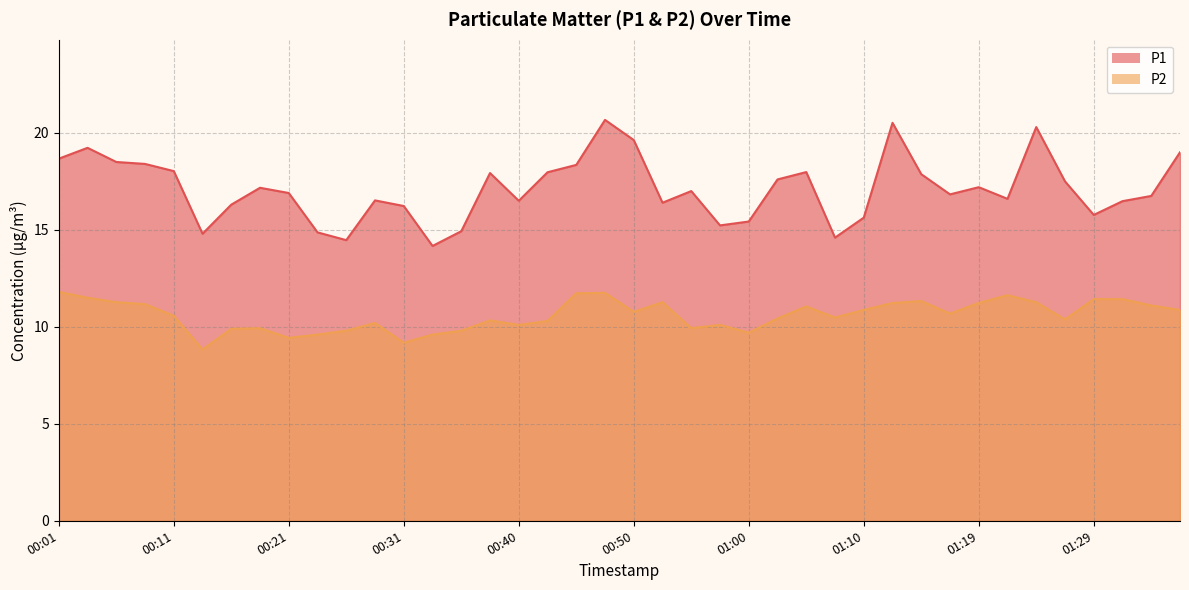

Rank the categories by P1 value from highest to lowest.

00:48, 01:12, 01:24, 00:50, 00:04, 01:36, 00:01, 00:06, 00:09, 00:45, 00:11, 01:05, 00:43, 00:38, 01:14, 01:02, 01:27, 01:19, 00:18, 00:55, 00:21, 01:17, 01:34, 01:22, 00:28, 00:40, 01:32, 00:52, 00:16, 00:31, 01:29, 01:10, 01:00, 00:57, 00:35, 00:23, 00:13, 01:07, 00:26, 00:33